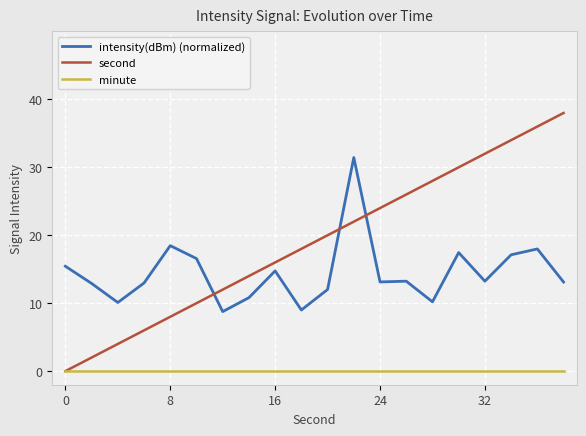

How many intersections are there between second and intensity(dBm) (normalized)?

3